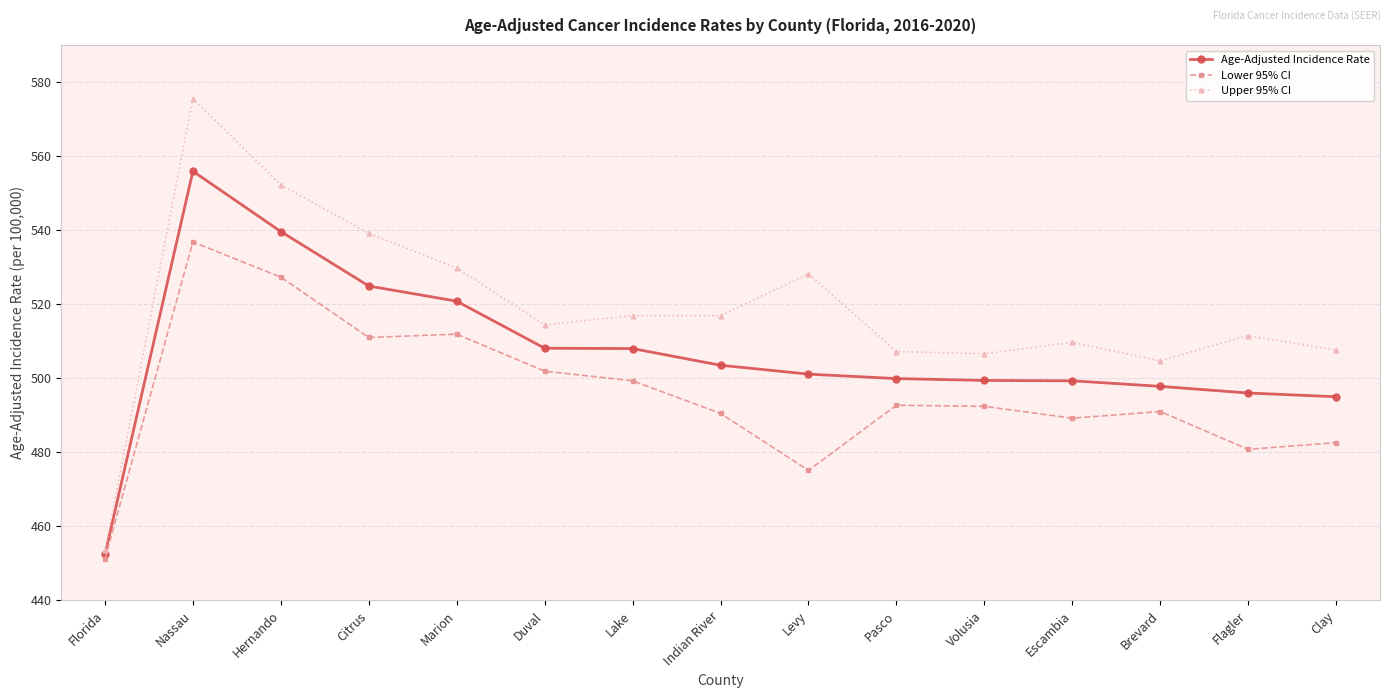

What is the total value across all series at Brevard?

1493.5